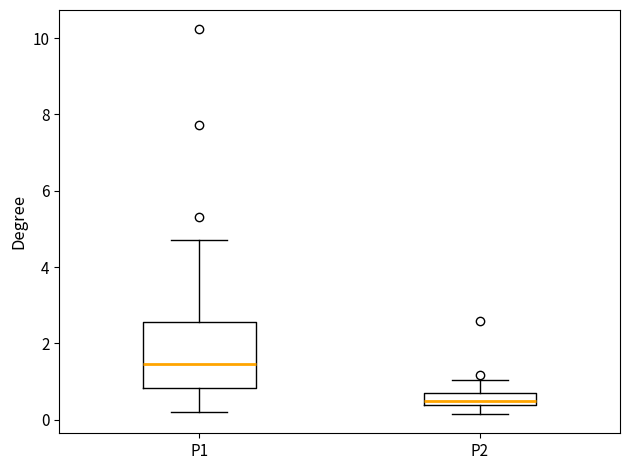

Reading left to right, transcribe this box plot: for each box, give where its median line is, the range the box spans, and where its two whiskers end, as read against the y-axis. The values are not printed on the chart, so give them approximately, as read against the axis.

P1: median 1.4, box 0.8 to 2.6, whiskers 0.2 to 4.8
P2: median 0.6, box 0.4 to 0.8, whiskers 0.2 to 1.0